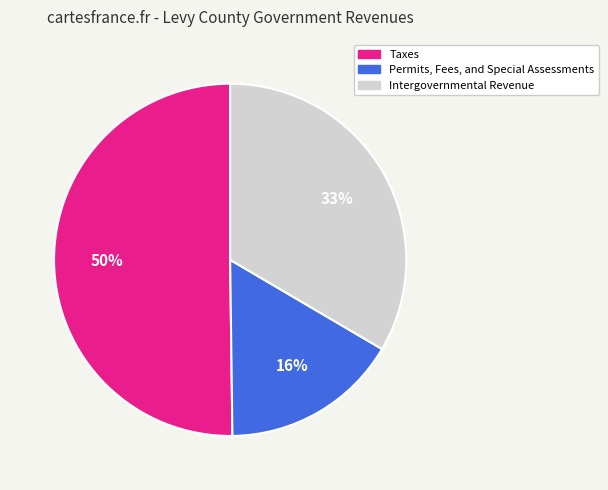

True or false: Permits, Fees, and Special Assessments accounts for 29% of the total.

False